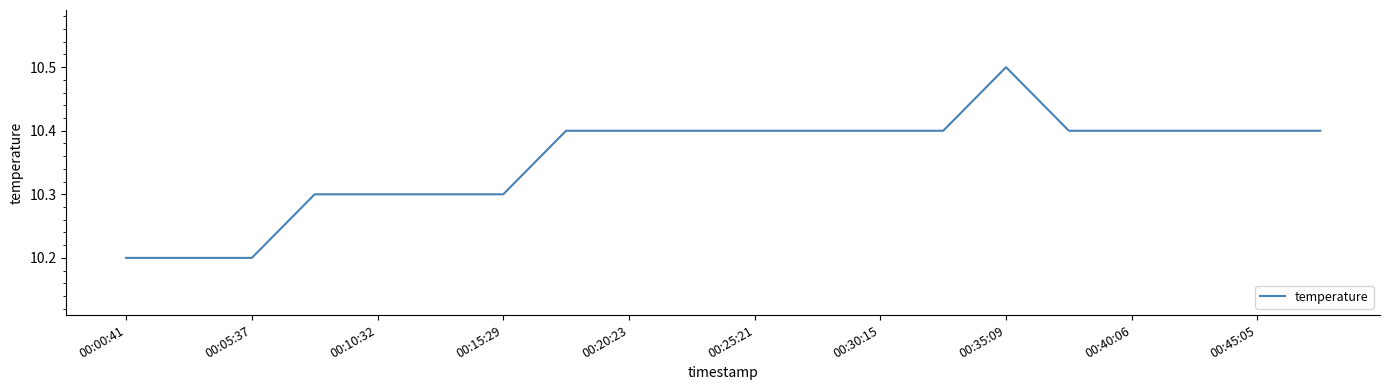

What is the minimum value shown in the chart?

10.2